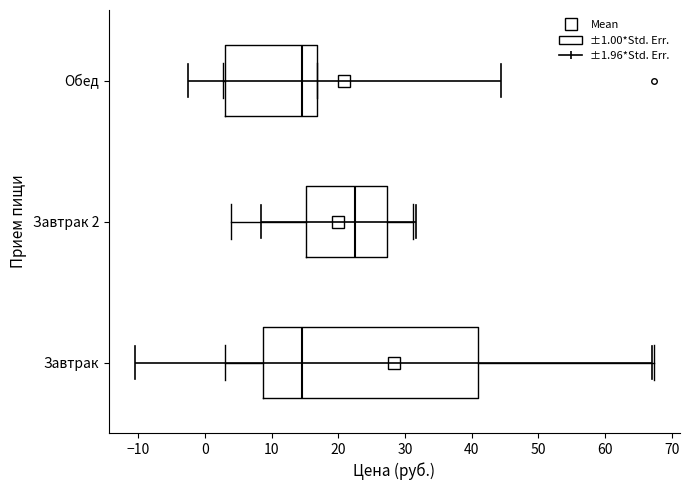

Which box has the furthest to the right median line?

Завтрак 2